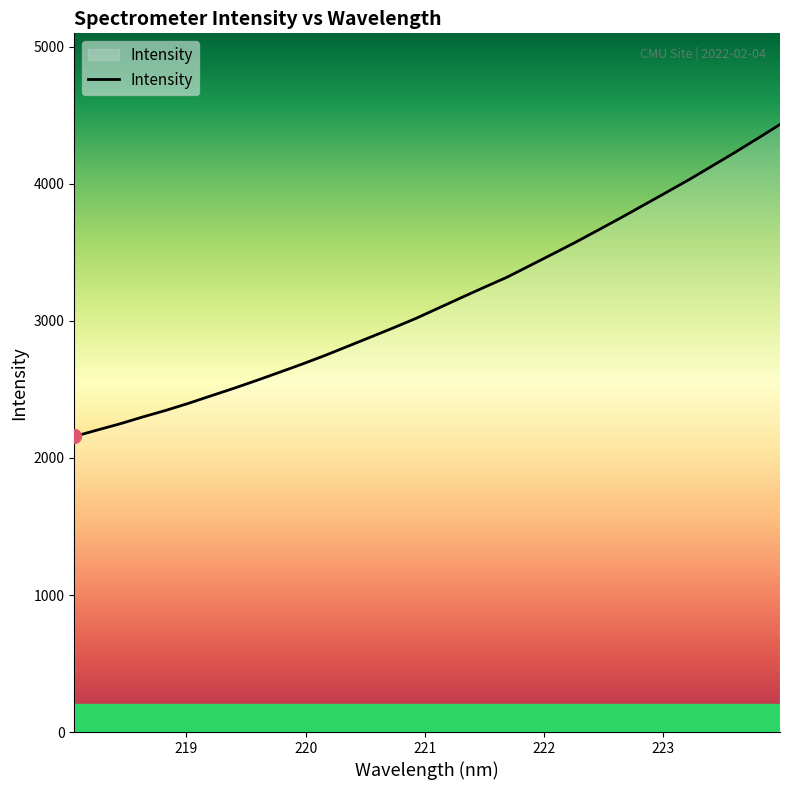

What is the difference between the second highest and minimum values?

2173.1